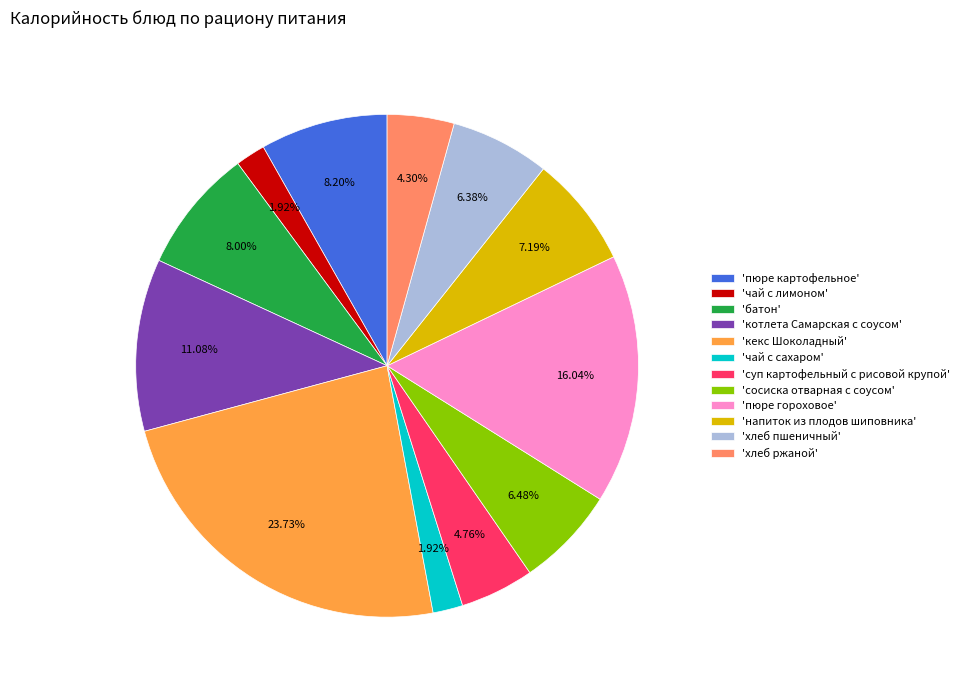

Is the sum of 'кекс Шоколадный' and 'пюре картофельное' greater than half?

No